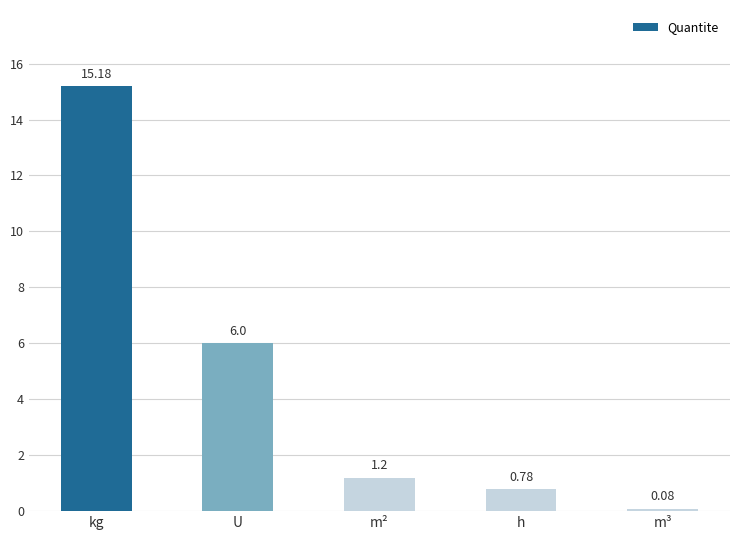

What is the sum of all values?

23.2